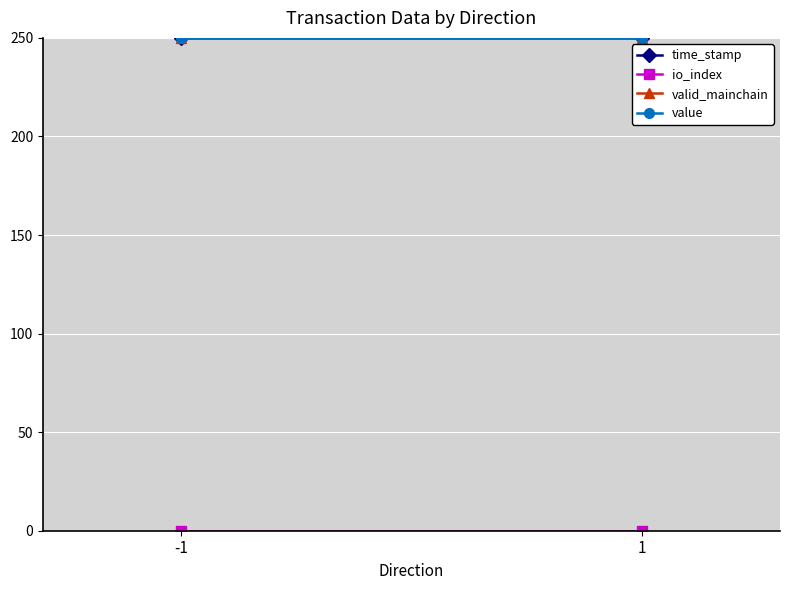

At which label is time_stamp closest to 249?

1